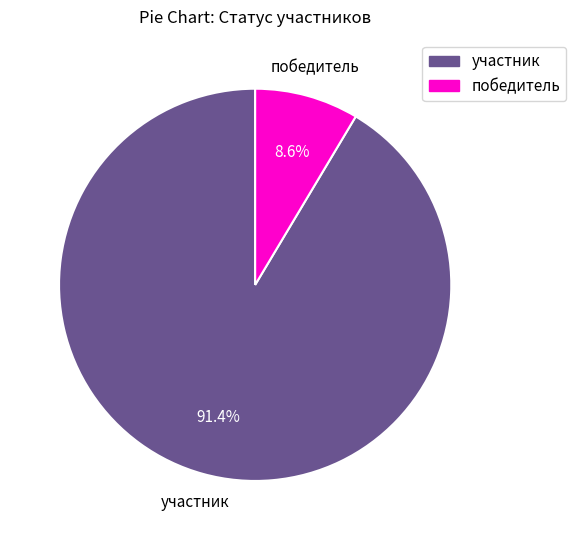

Does победитель represent more than half of the total?

No